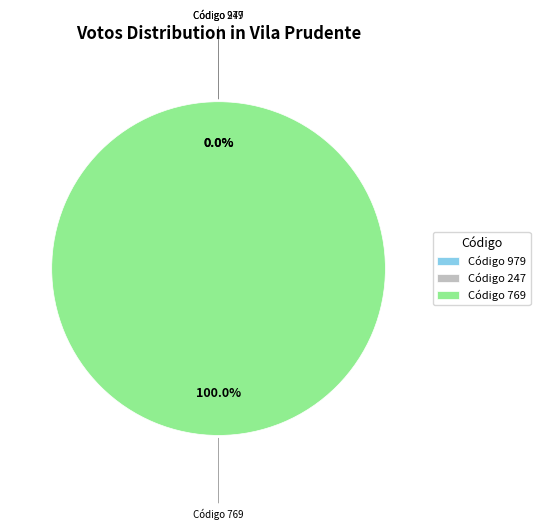

What percentage is the 769 slice, to the nearest percent?

100%